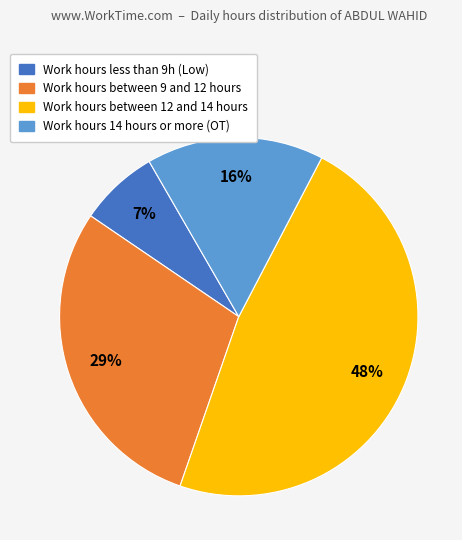

Is there a majority slice in this chart?

No